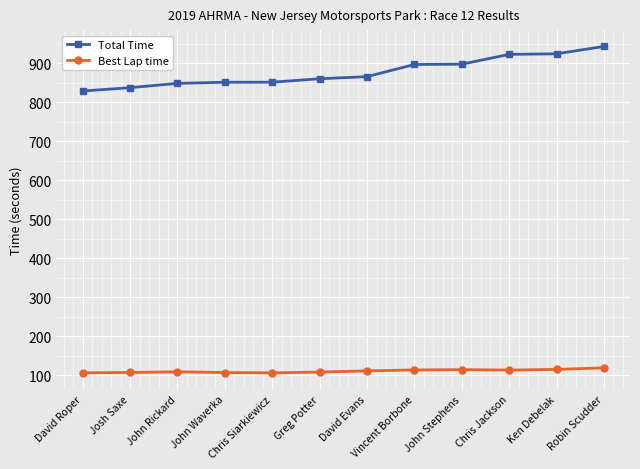

What are all the series names shown in the legend?

Total Time, Best Lap time